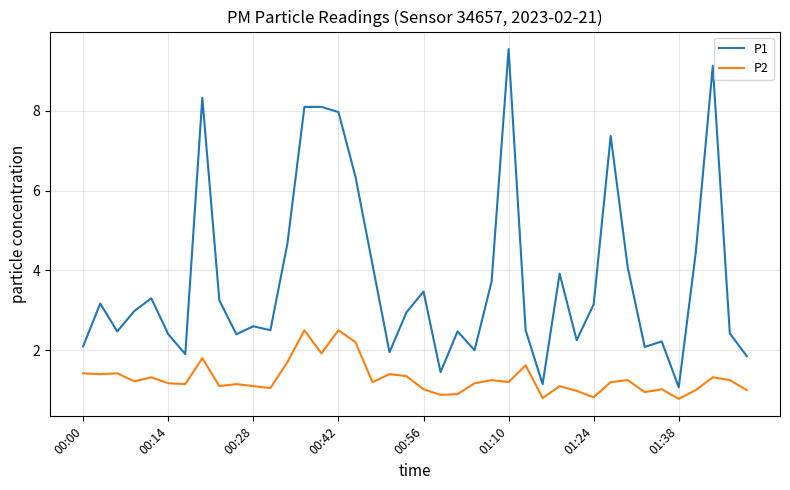

Which series has the widest spread of values?

P1